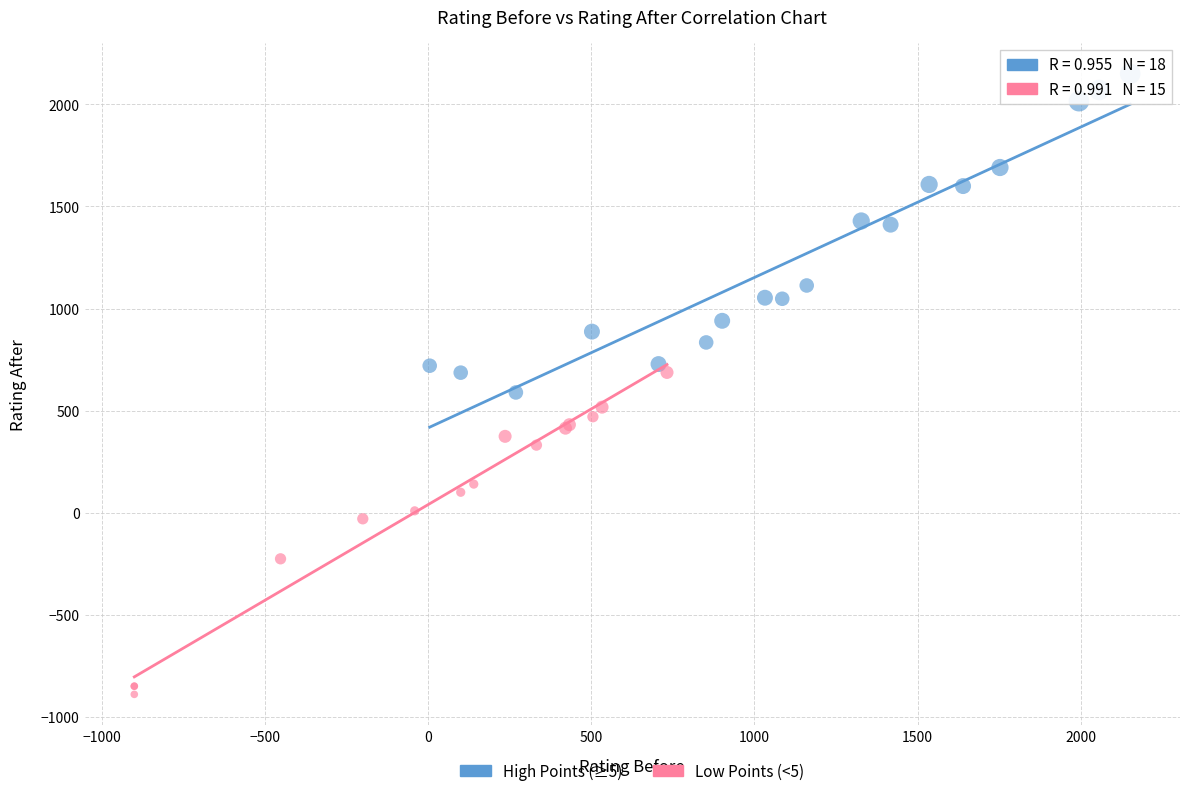

Which series reaches the minimum Y coordinate?

Low Points (<5)